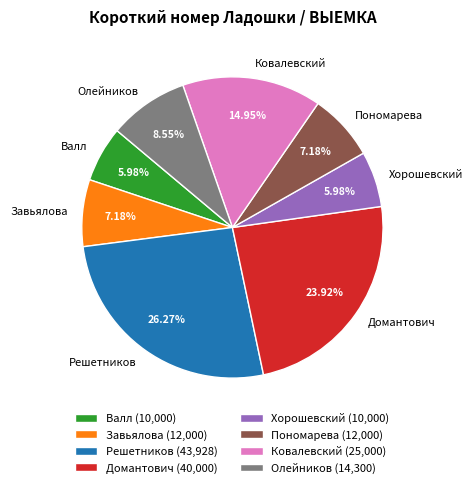

Does Пономарева account for over 50% of the chart?

No